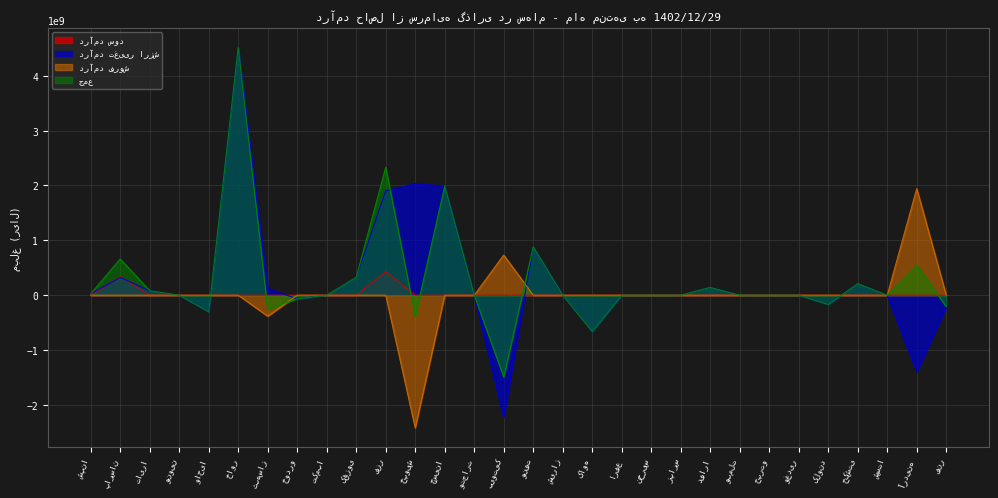

What is the label of the 8th point from the right?

وبملت